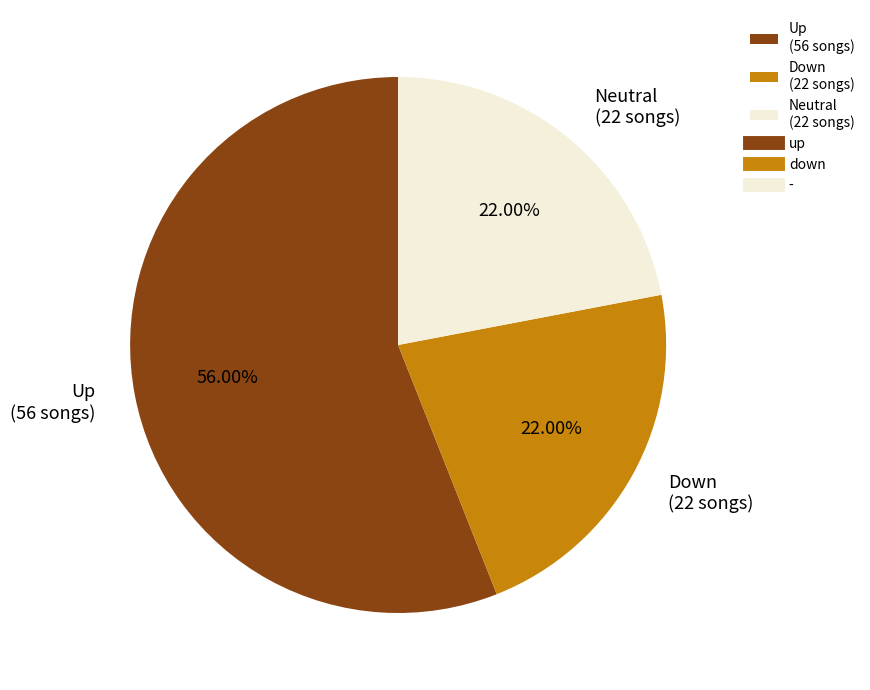

Between Up (56 songs) and Neutral (22 songs), which is larger?

Up (56 songs)